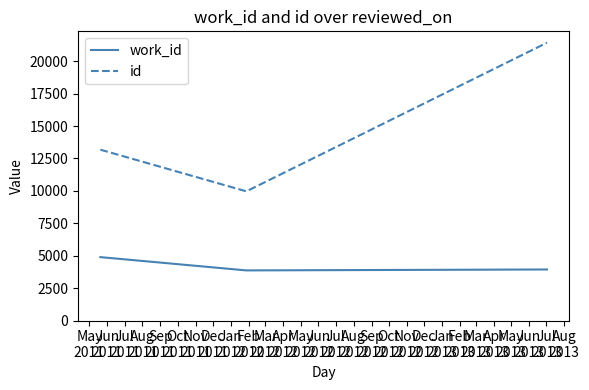

How many lines are shown in the chart?

2